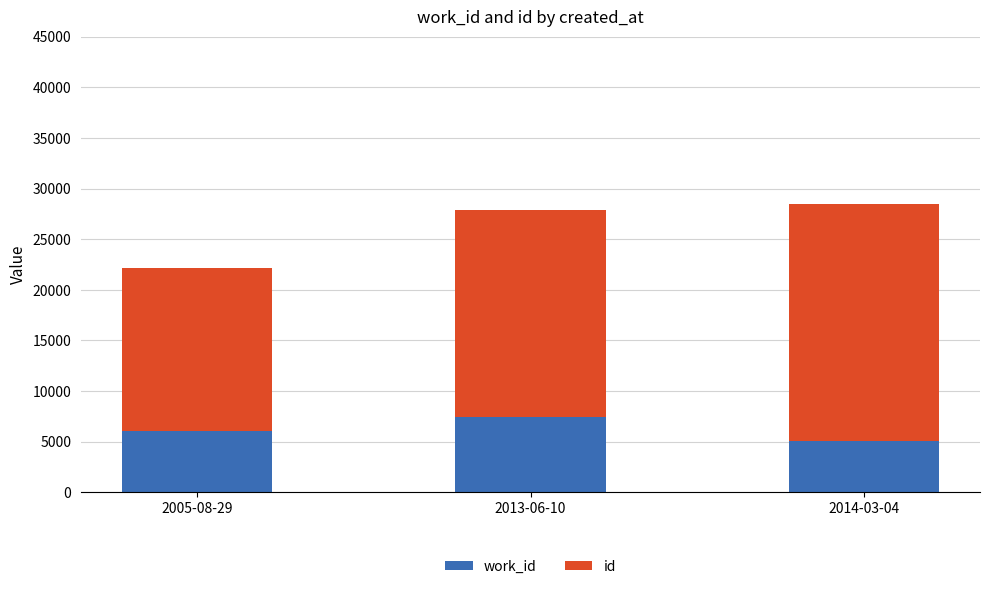

What is the total value across all series at 2005-08-29?

22142